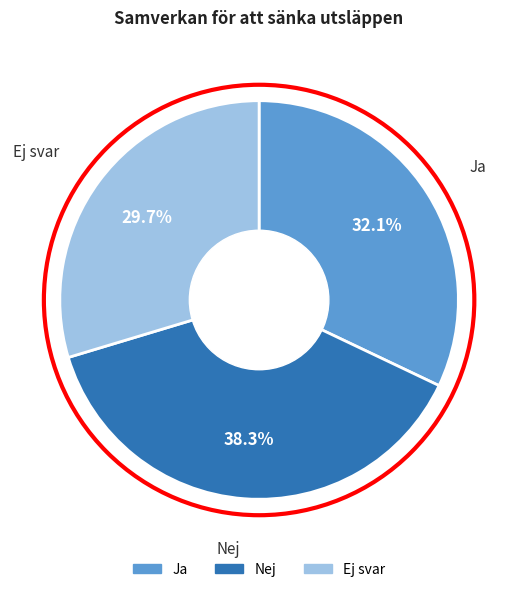

Rank the categories by value from lowest to highest.

Ej svar, Ja, Nej